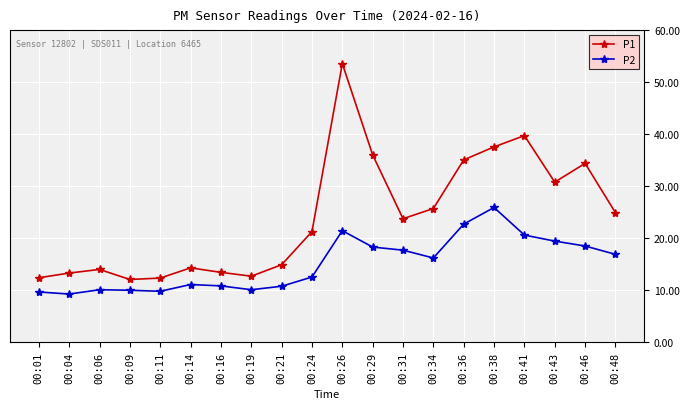

Rank the series at 00:24 from lowest to highest value.

P2, P1